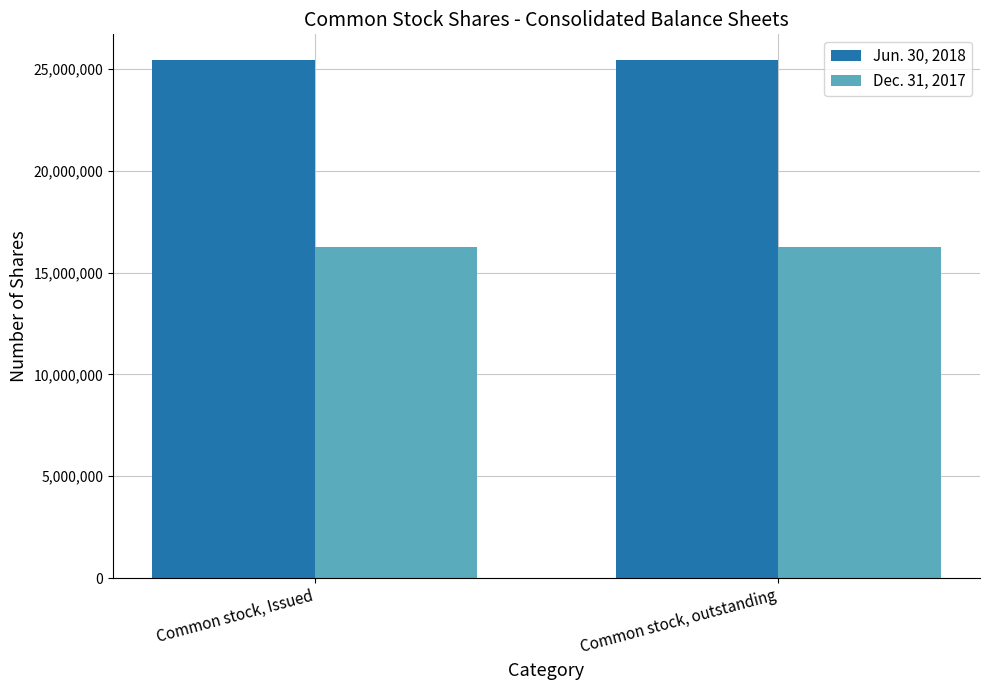

True or false: Dec. 31, 2017 has a value of 16272617 at Common stock, outstanding.

True